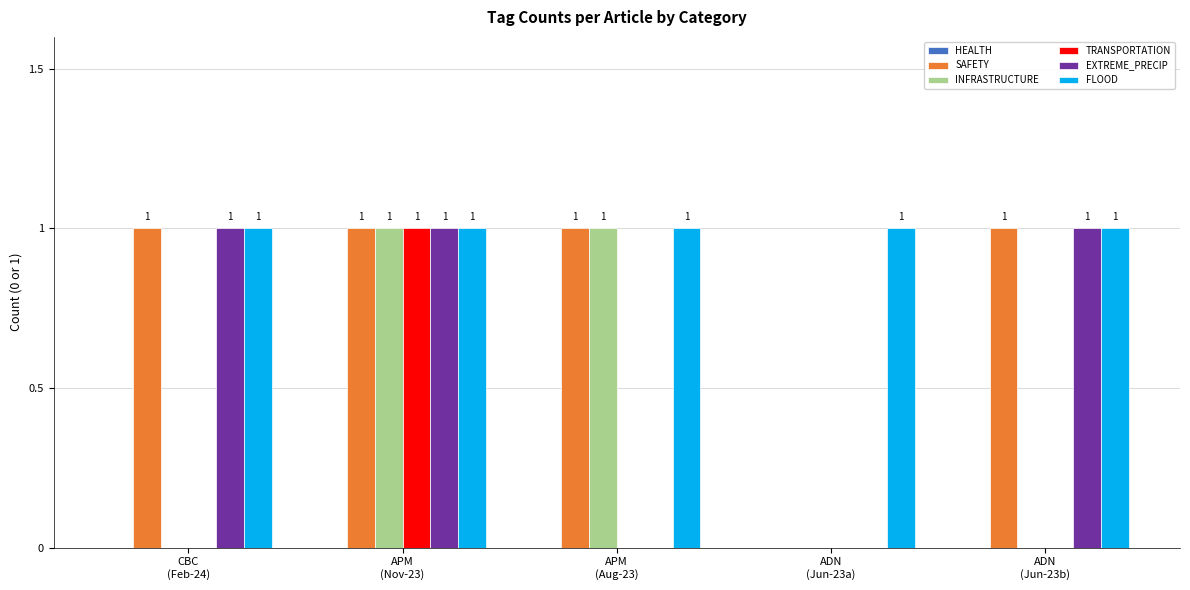

What is the sum of all SAFETY values?

4